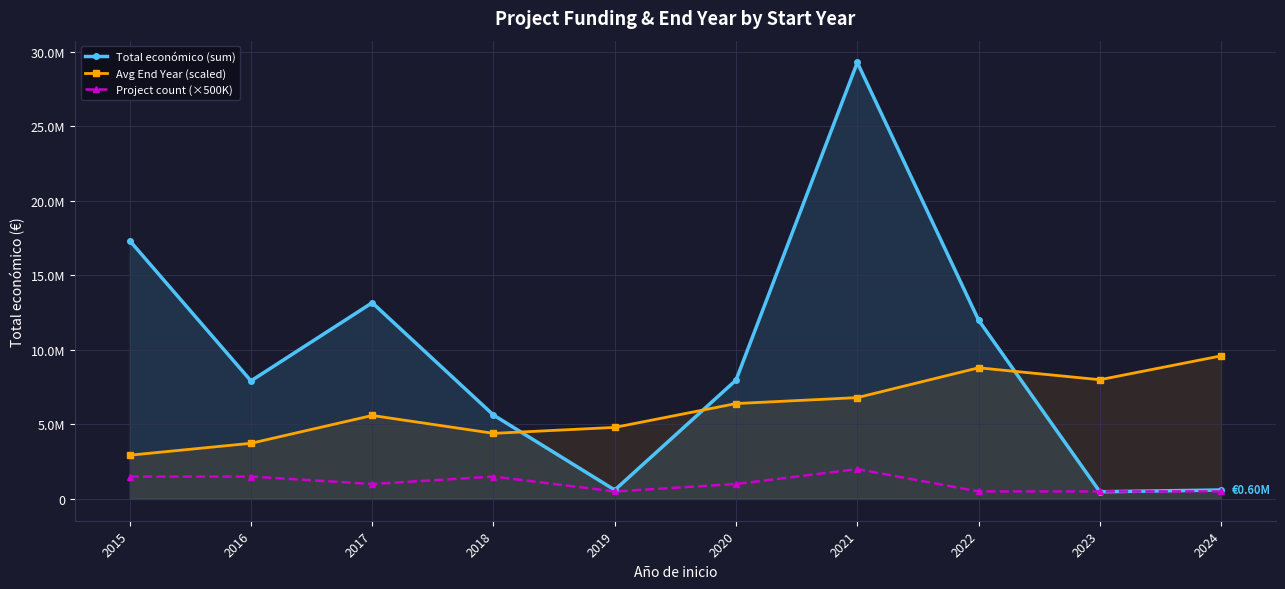

Reading left to right, extract all data points from this chart.

Total económico (sum): 2015=17335381.0	2016=7920784.0	2017=13168076.0	2018=5627396.0	2019=597896.0	2020=7975897.0	2021=29291742.0	2022=11999659.0	2023=479882.0	2024=599211.0
Avg End Year (scaled): 2015=2933333.3	2016=3733333.3	2017=5600000.0	2018=4400000.0	2019=4800000.0	2020=6400000.0	2021=6800000.0	2022=8800000.0	2023=8000000.0	2024=9600000.0
Project count (×500K): 2015=1500000.0	2016=1500000.0	2017=1000000.0	2018=1500000.0	2019=500000.0	2020=1000000.0	2021=2000000.0	2022=500000.0	2023=500000.0	2024=500000.0